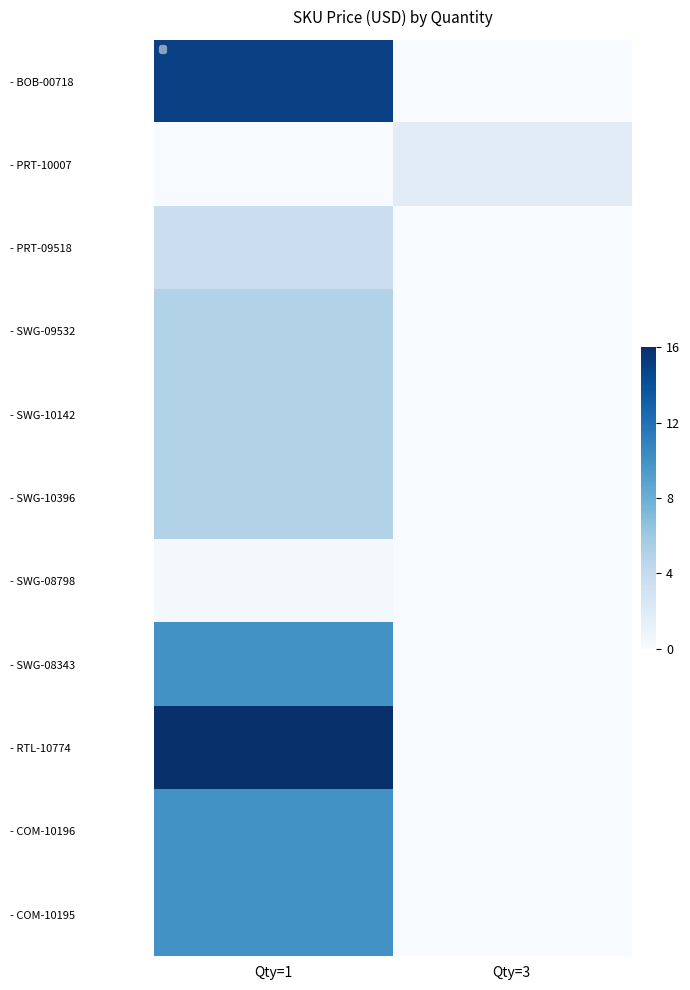

What is the maximum value for - SWG-09532?

5.0